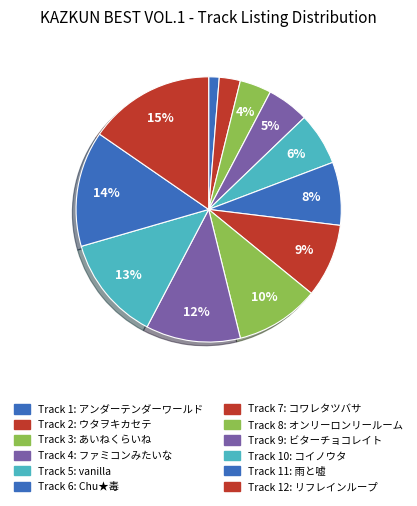

Count the number of slices in the pie.

12